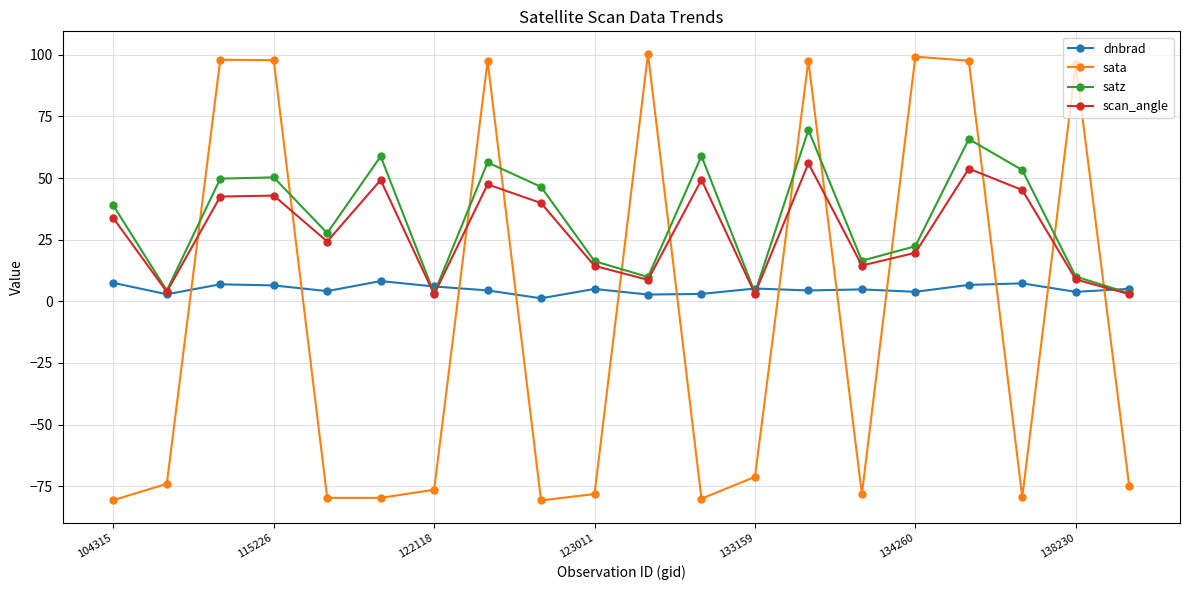

What is the value of the sata point at the 18th from the left?

-79.4